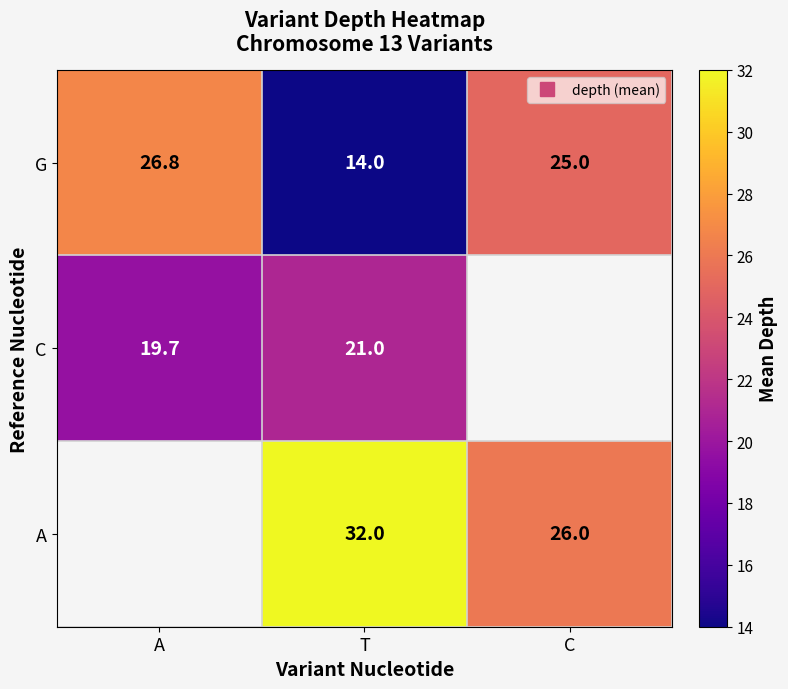

True or false: G has a value of 7.5 at T.

False